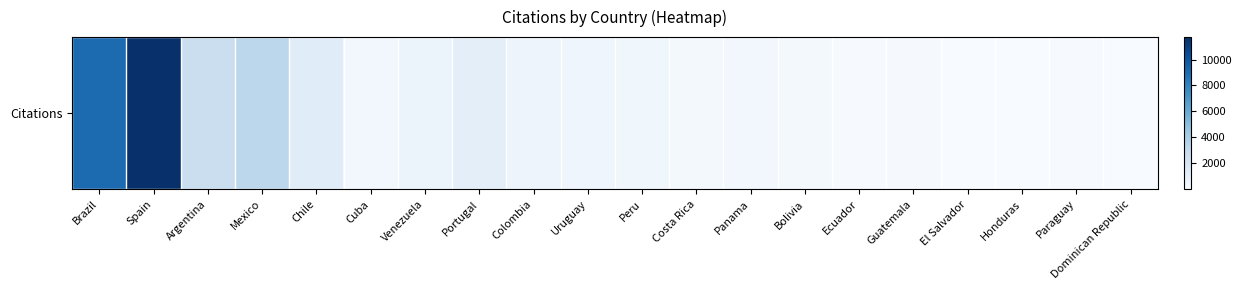

Reading left to right, what are all the values shown in this chart?

9048	11727	2619	3298	1361	299	721	1150	576	514	423	259	364	188	61	128	2	40	57	37